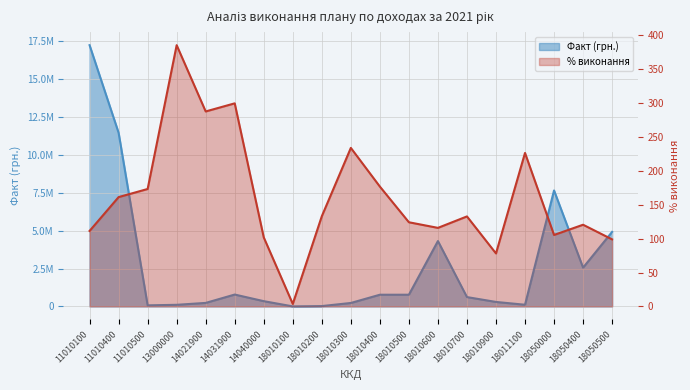

Rank the series by their maximum value, from highest to lowest.

Факт (грн.), % виконання